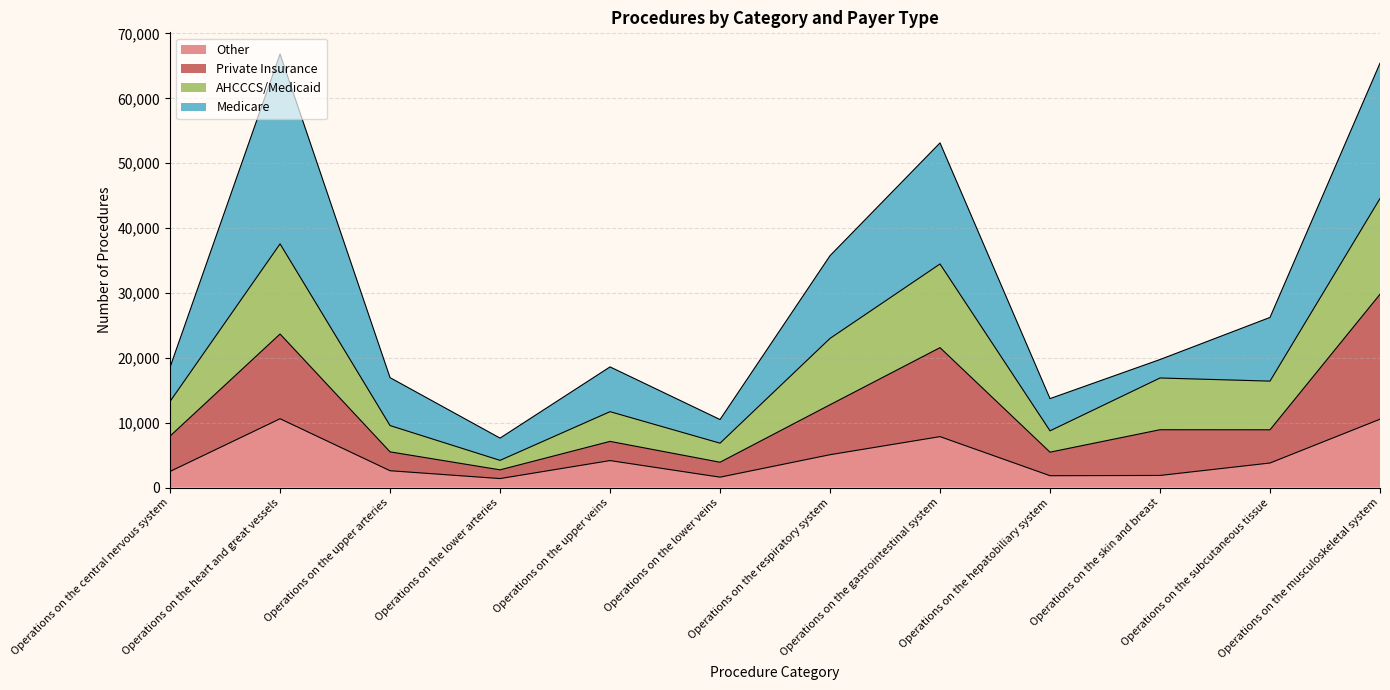

Which category has the highest value in the AHCCCS/Medicaid series?

Operations on the musculoskeletal system